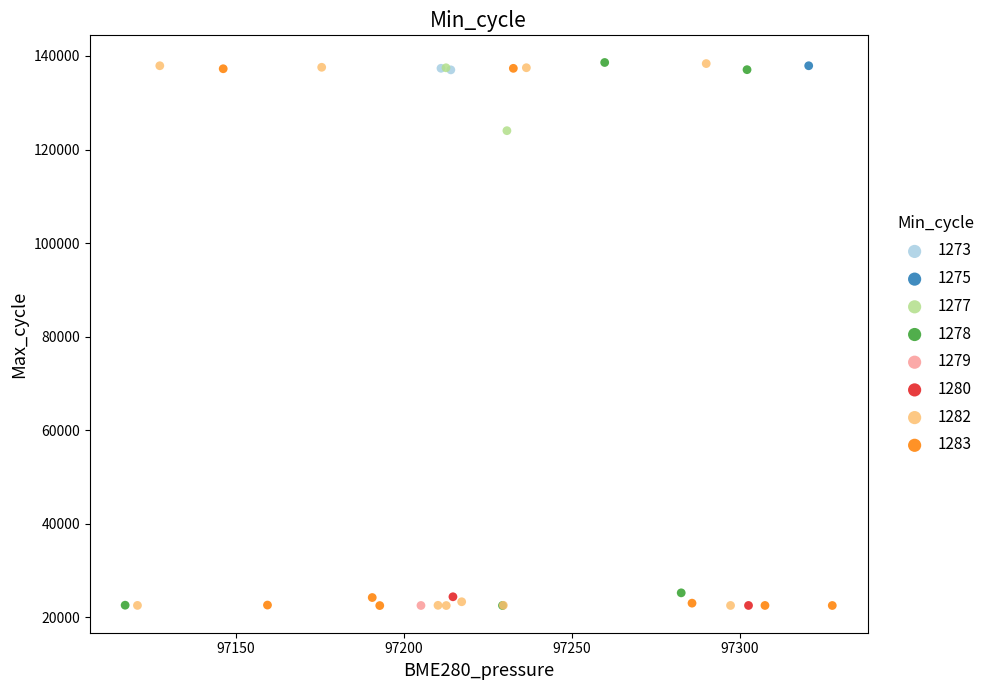

What are all the series names shown in the legend?

1273, 1275, 1277, 1278, 1279, 1280, 1282, 1283